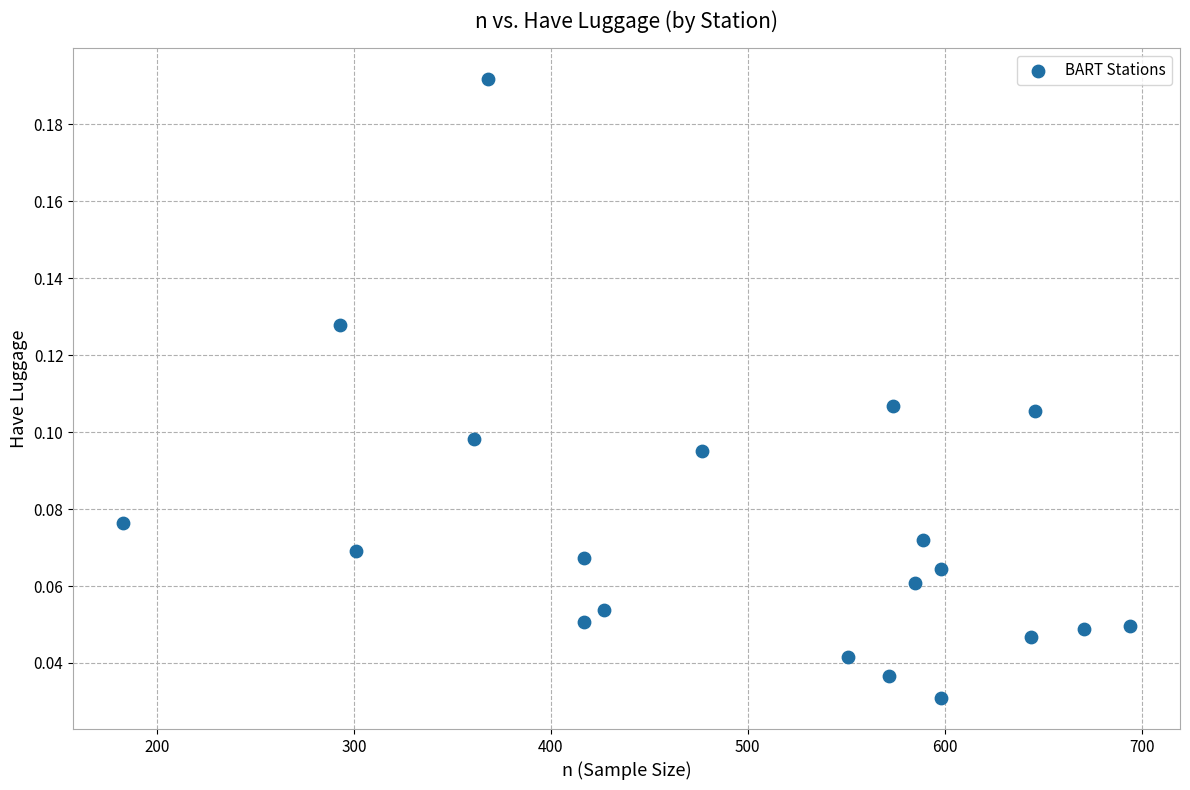

What is the range of X values (max minus min)?

511.0